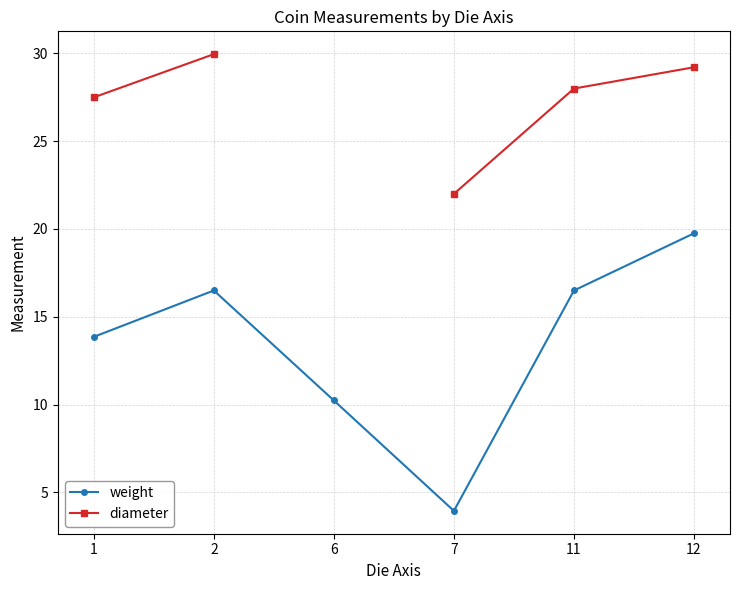

Does the chart display data point markers on the line(s)?

Yes